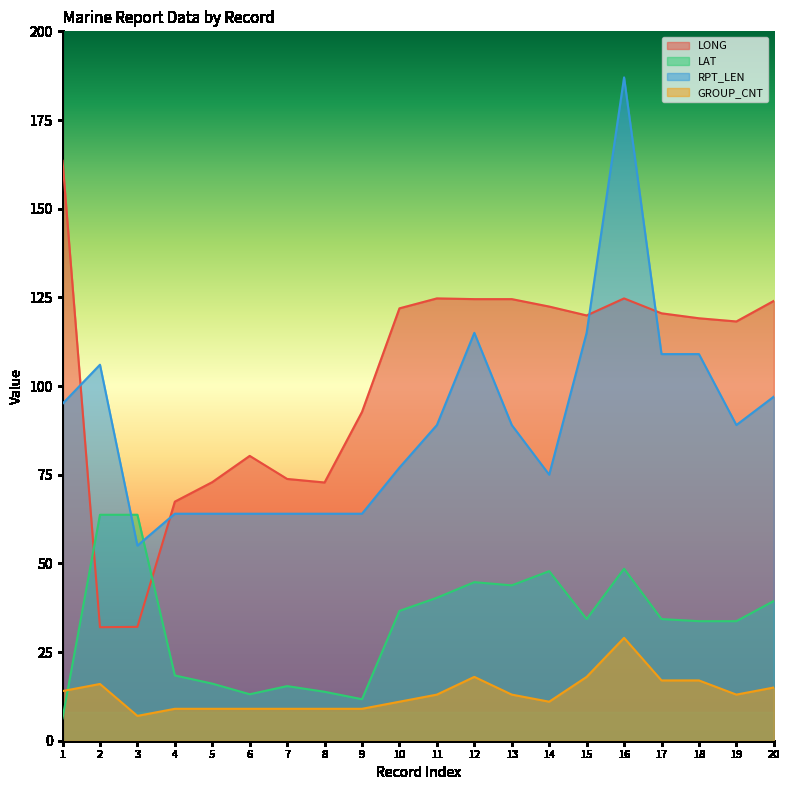

The LONG series shows 129.1 at 5. True or false?

False